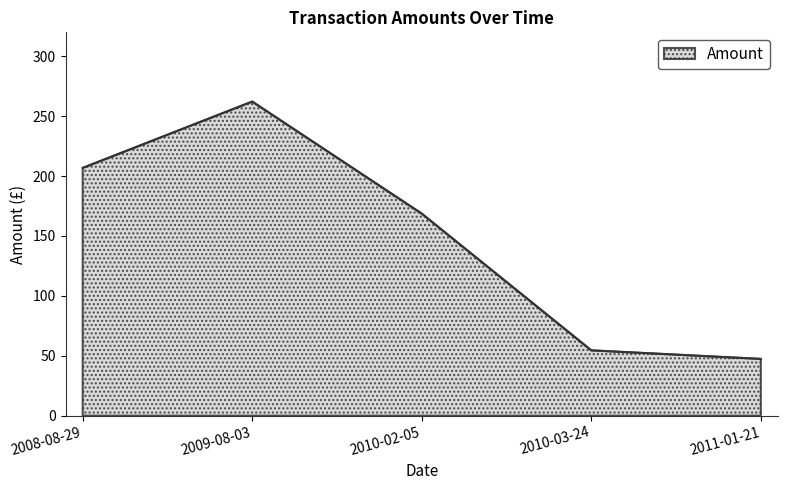

List the labels in order of value, smallest first.

2011-01-21, 2010-03-24, 2010-02-05, 2008-08-29, 2009-08-03